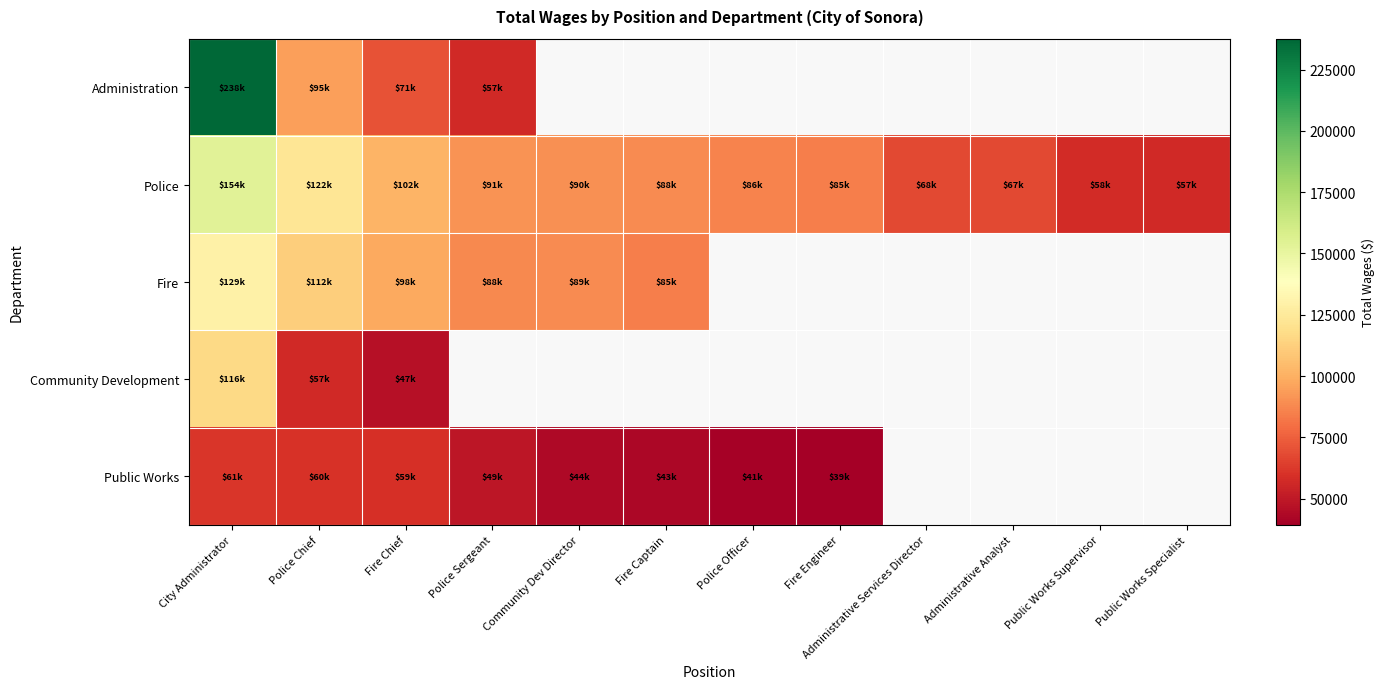

How many series are shown in this chart?

5